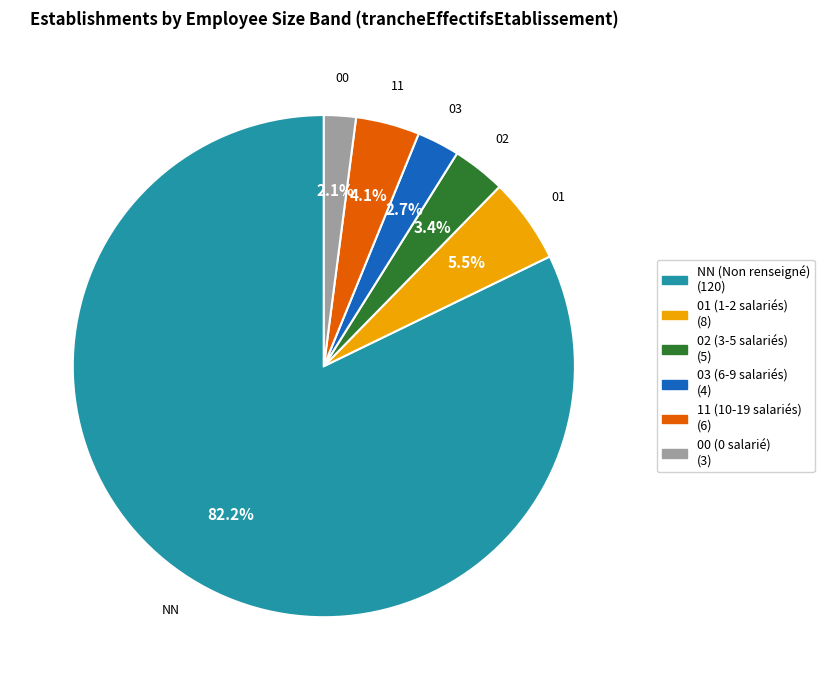

Rank the categories by value from lowest to highest.

00, 03, 02, 11, 01, NN